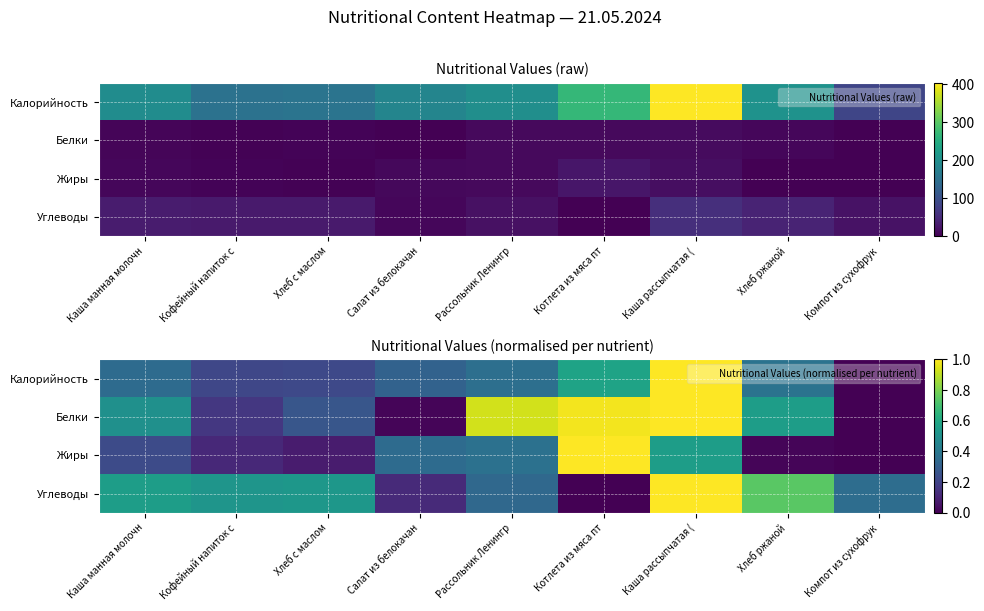

Which category has the lowest value in the Белки series?

Компот из сухофрук